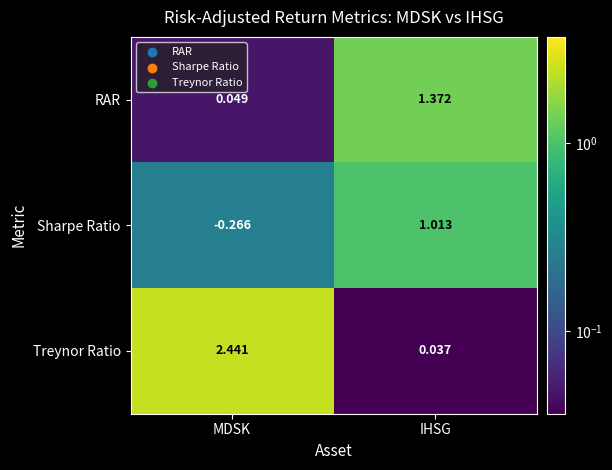

List the series in order of their peak value, lowest first.

Sharpe Ratio, RAR, Treynor Ratio